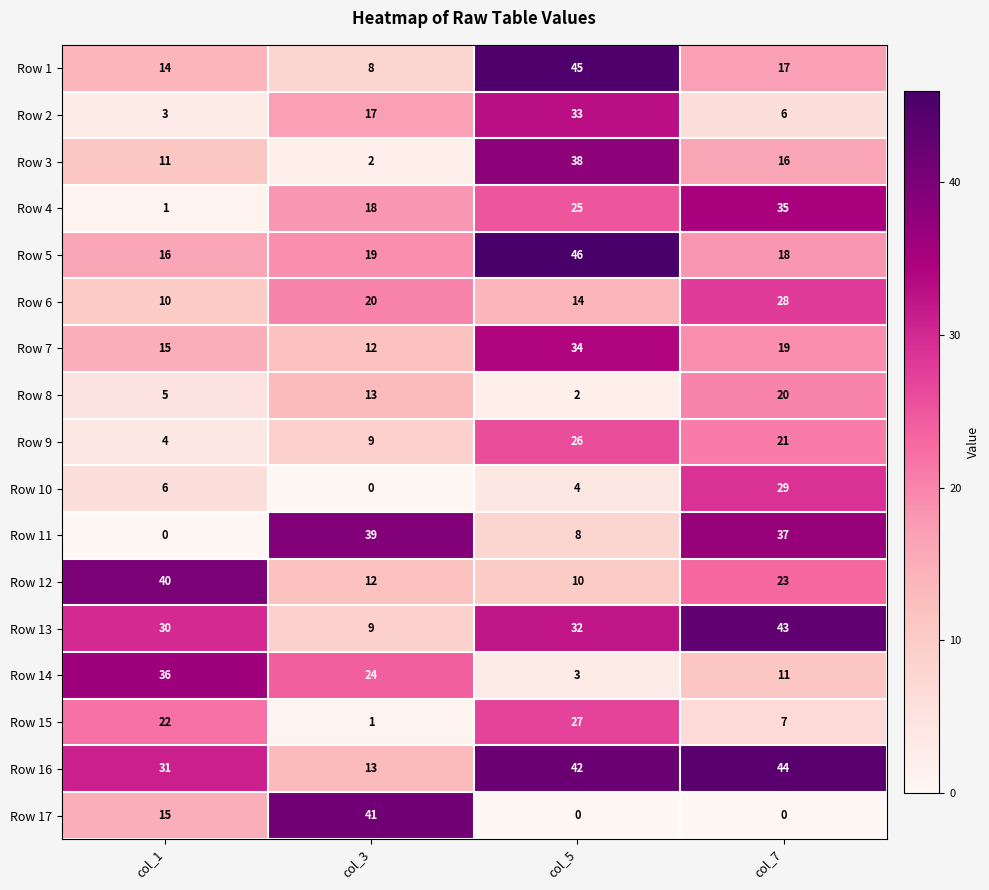

How many categories are shown in the chart?

4